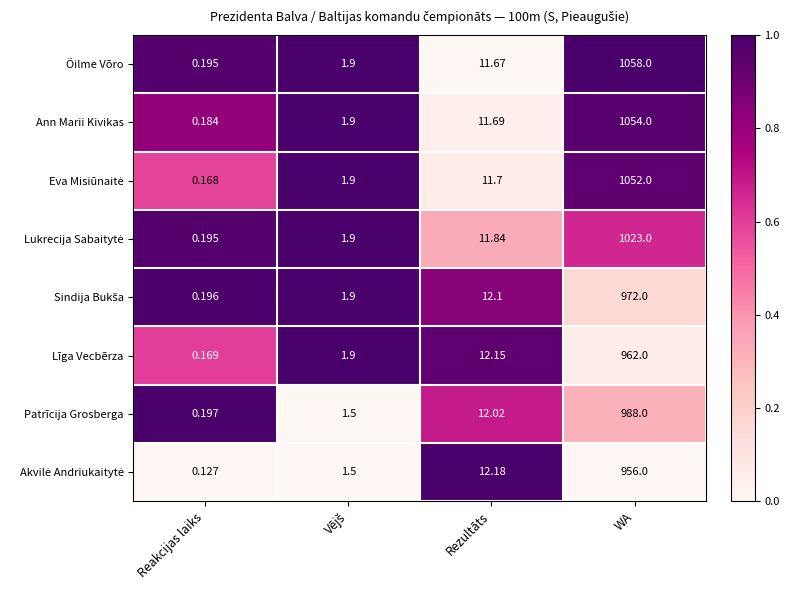

Where does the Õilme Võro series first go above 11?

Rezultāts